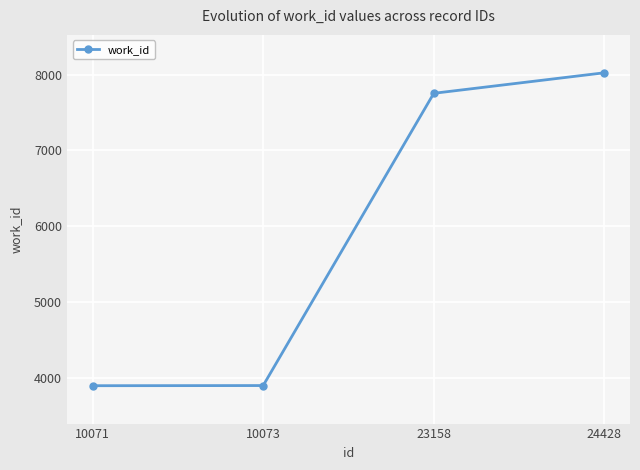

At which category does the chart reach its peak across all series?

24428